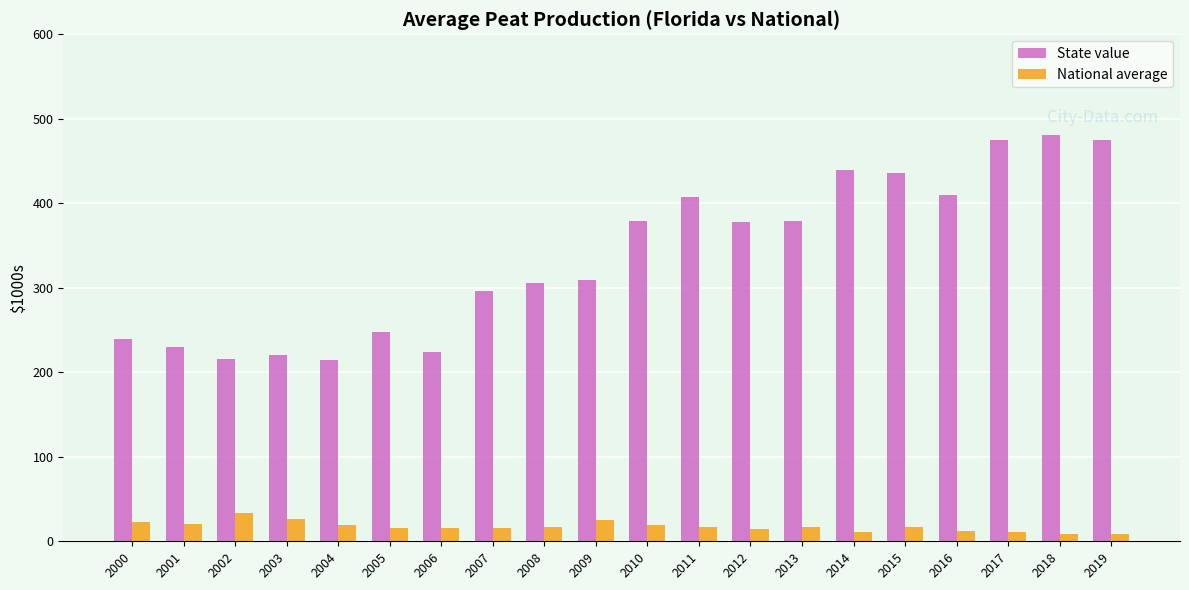

How many groups of bars are there?

20